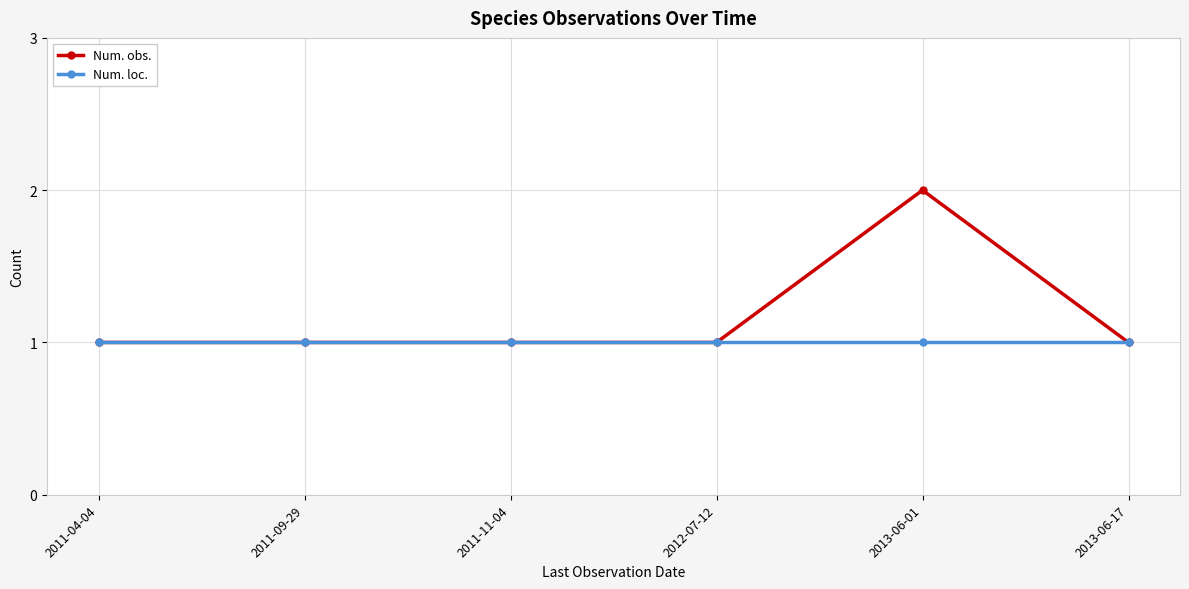

Which series has the widest spread of values?

Num. obs.